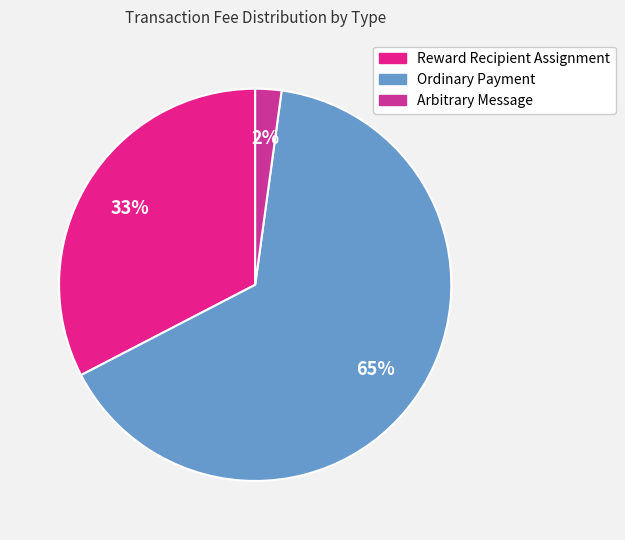

The Arbitrary Message slice represents 2% of the pie. True or false?

True